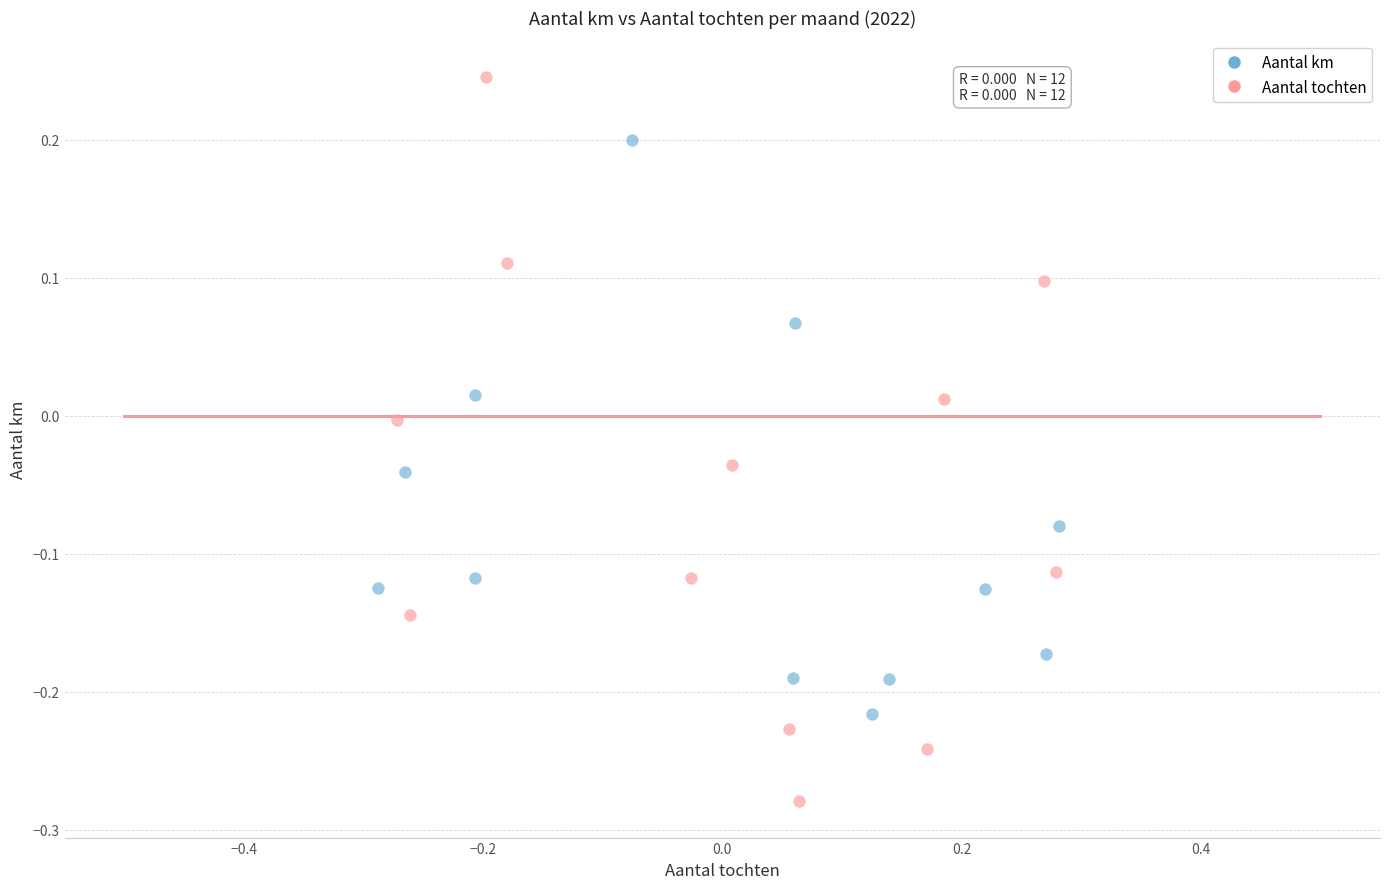

Which series contains the highest Y value?

Aantal tochten